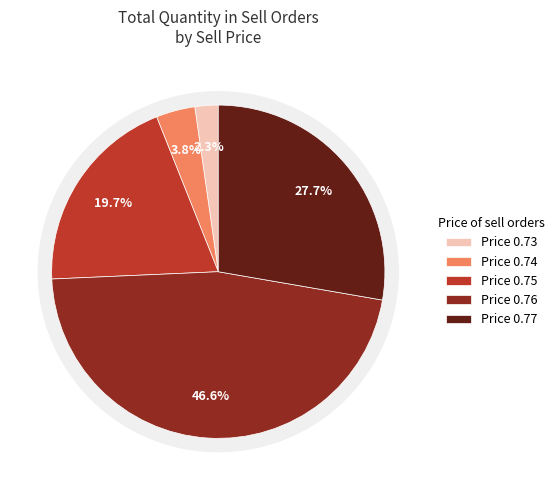

Count the number of slices in the pie.

5